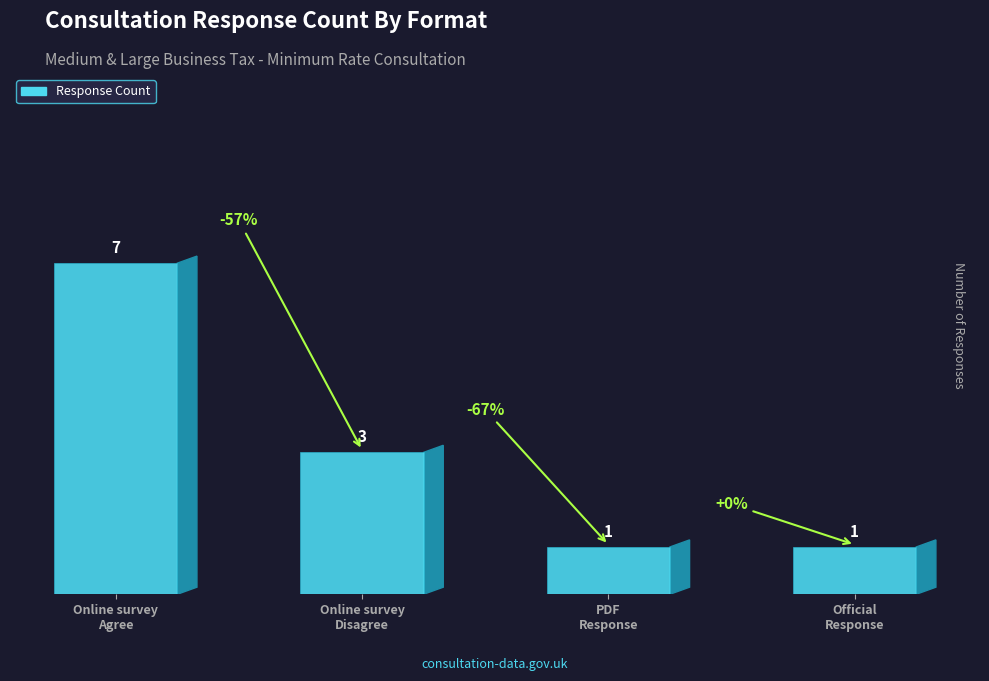

What is the ratio of the value at Online survey
Disagree to the value at Online survey
Agree?

0.4